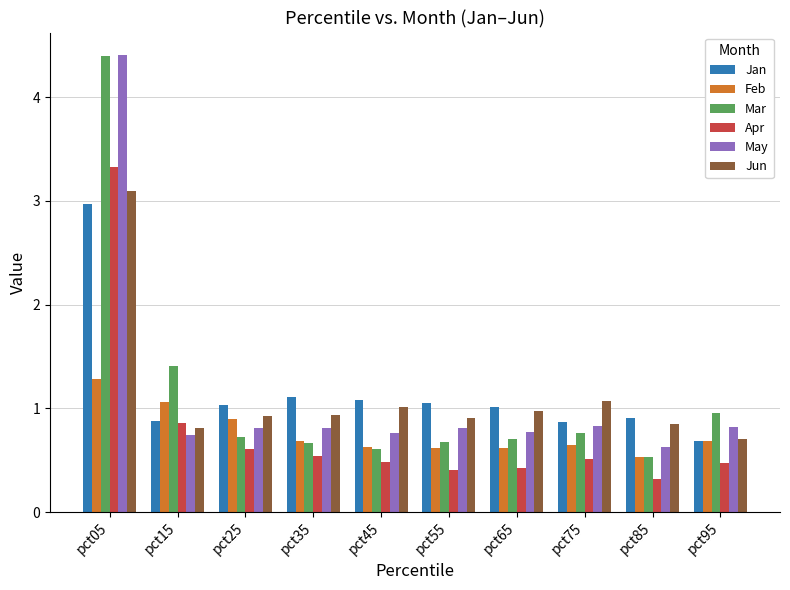

What is the sum of all Feb values?

7.7